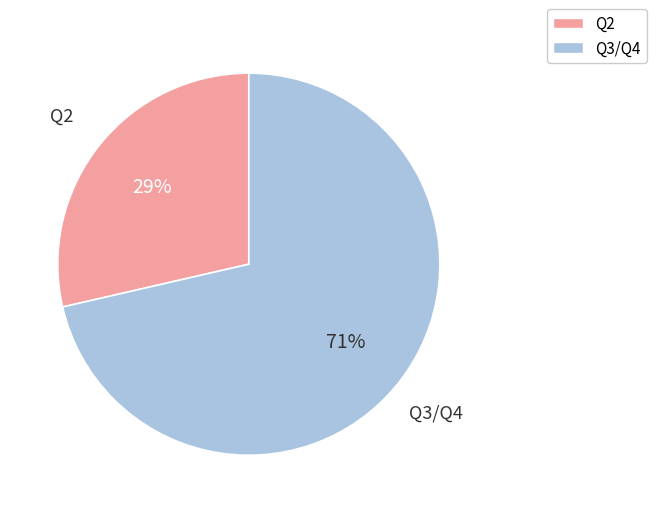

Rank the categories by value from lowest to highest.

Q2, Q3/Q4